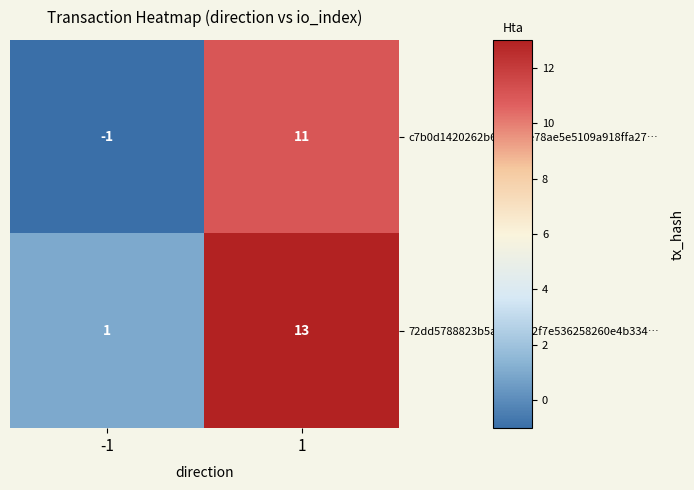

True or false: c7b0d1420262b60be00e78ae5e5109a918ffa27… has a value of -1 at -1.

True